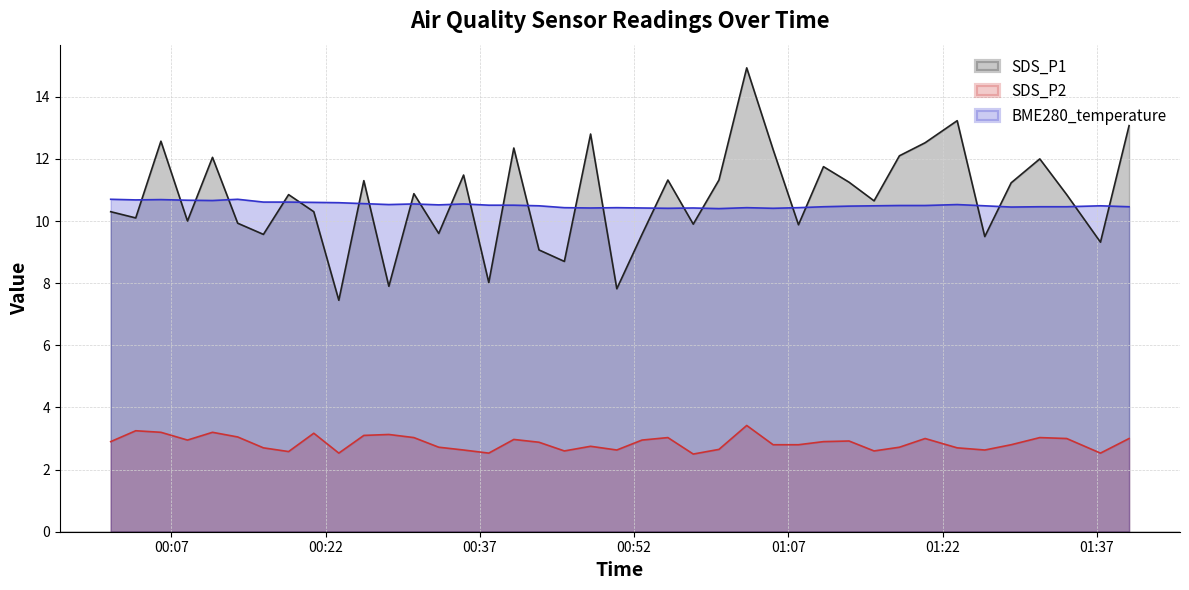

How many interior local peaks does the SDS_P1 series have?

13